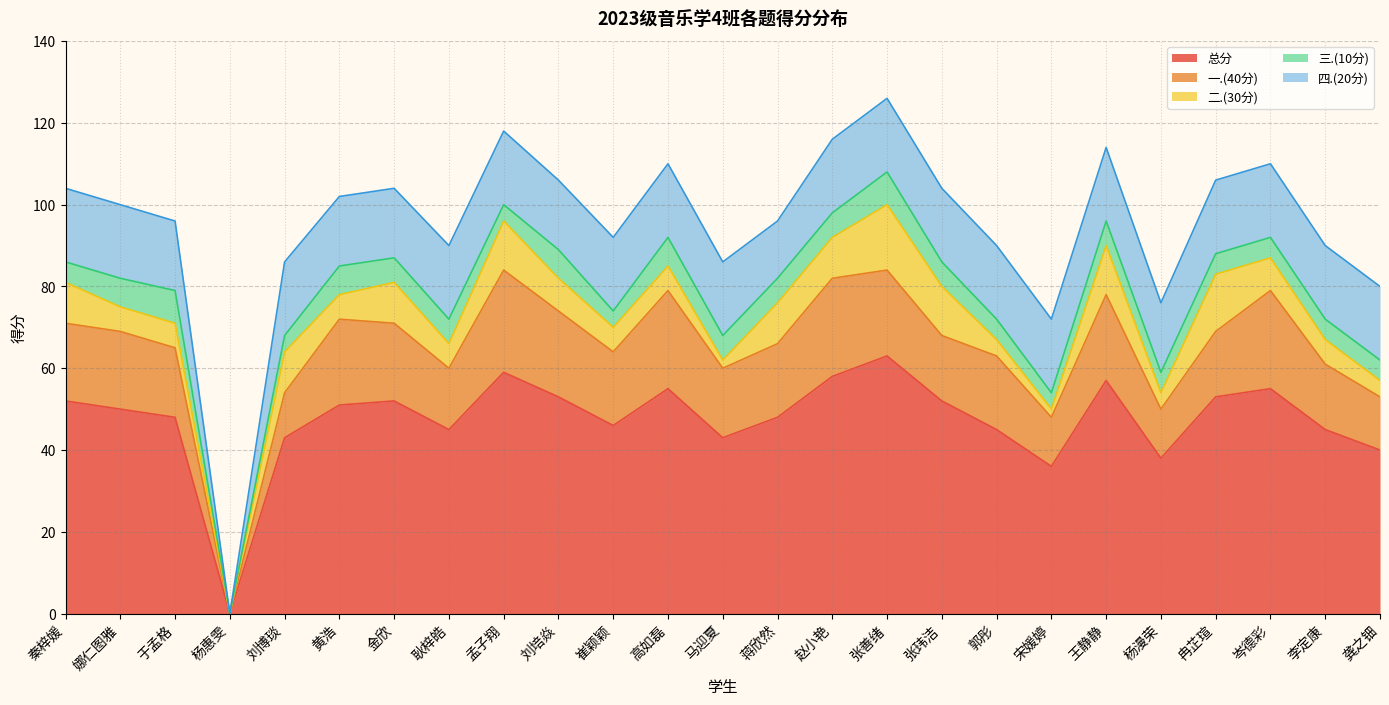

What is the label of the 12th point from the right?

蒋欣然